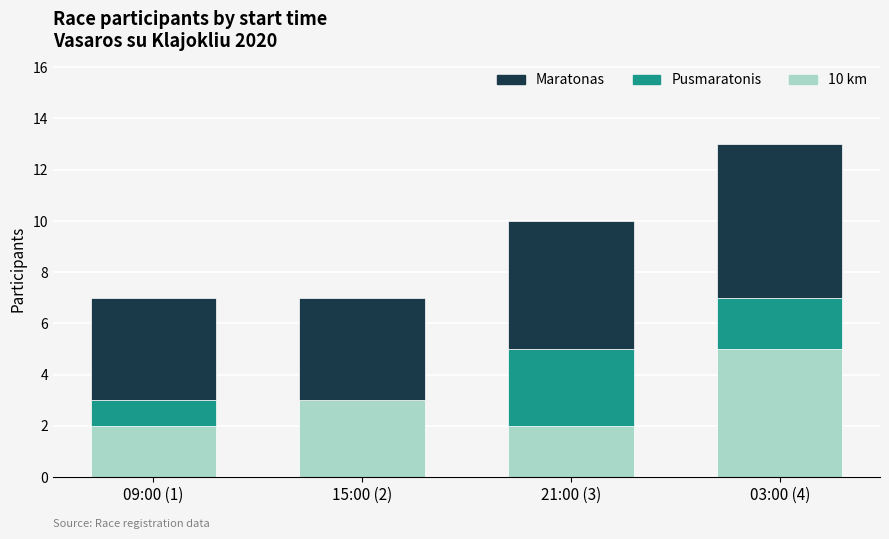

At which category is the sum across all series the highest?

03:00 (4)